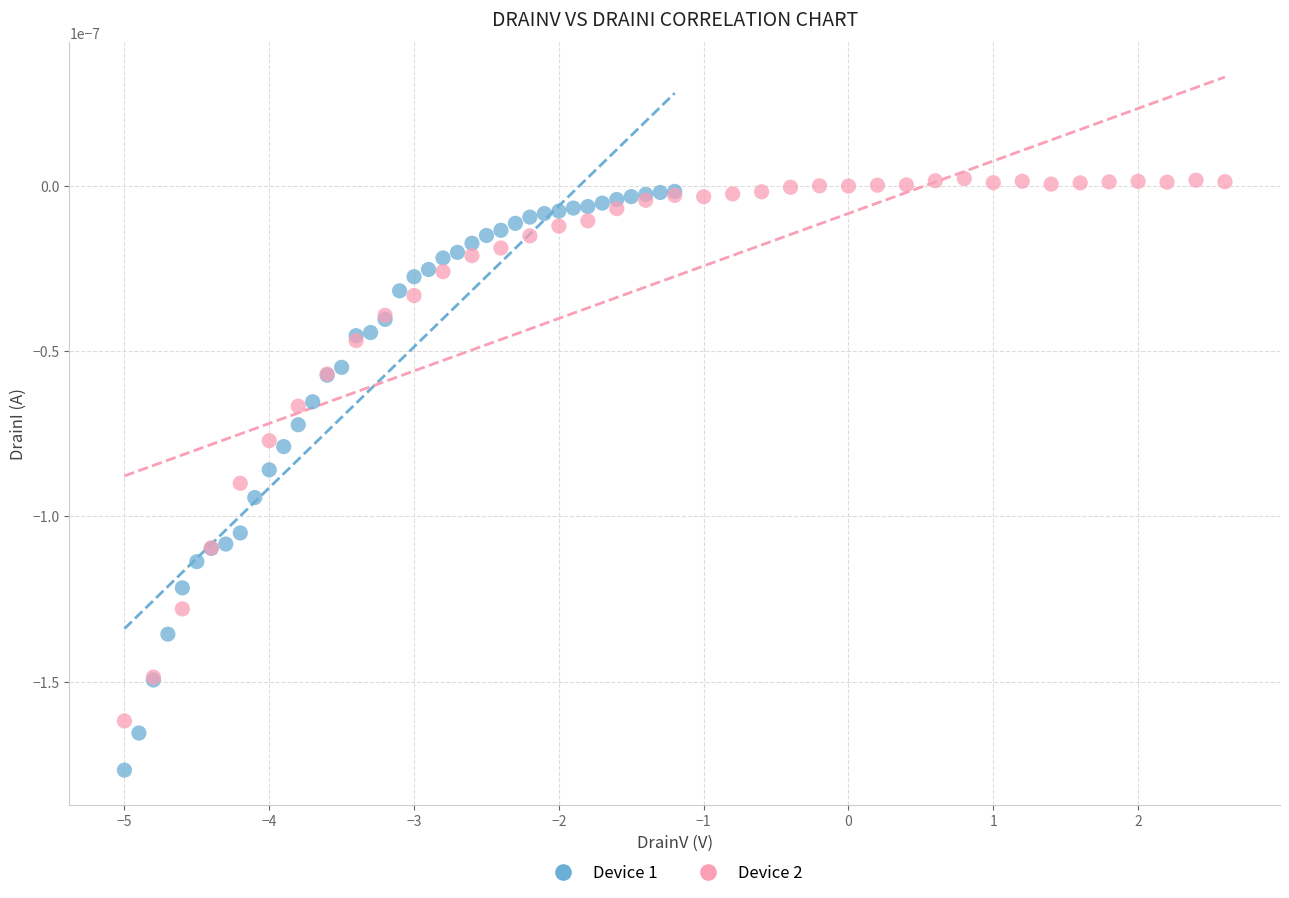

Which series has the largest Y range (max minus min)?

Device 1